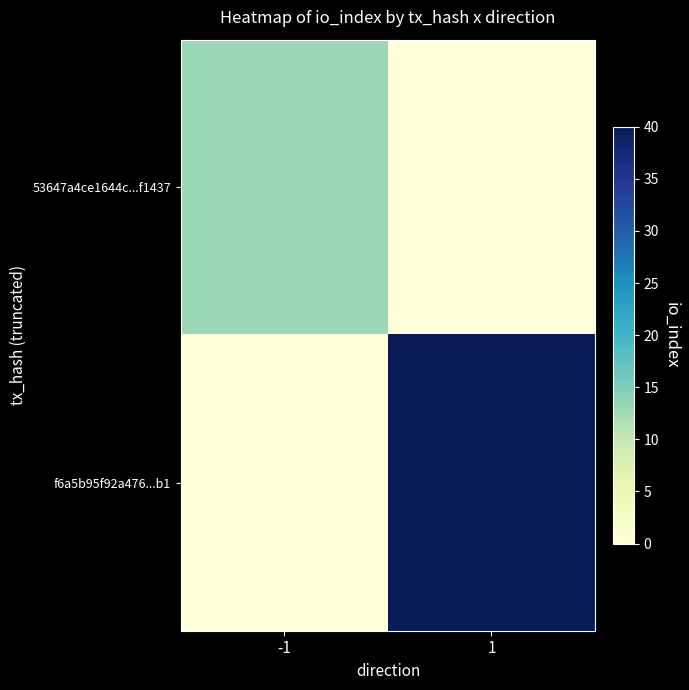

Count the number of data series in this chart.

2